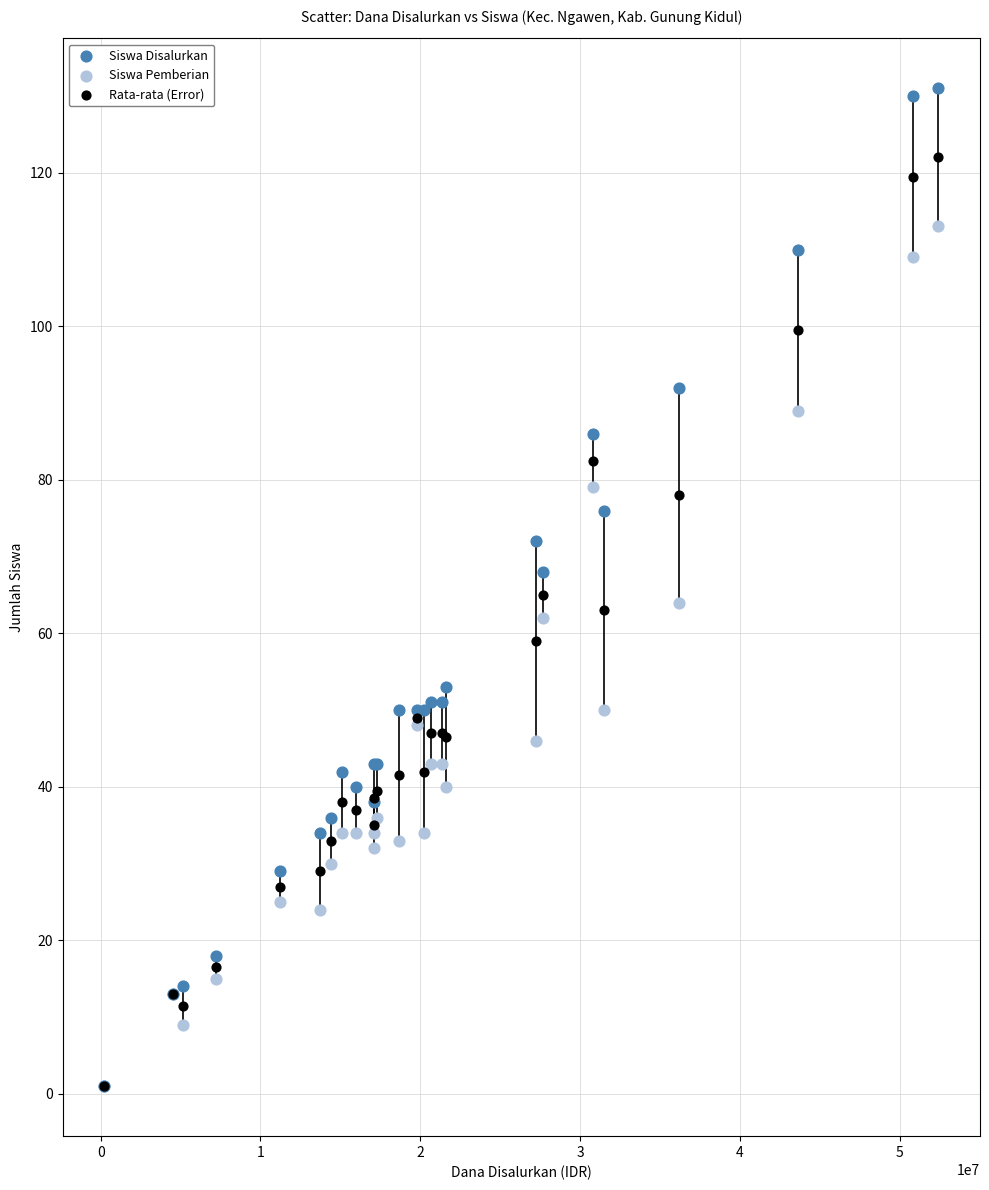

In the Siswa Pemberian series, what Y value is closest to 57?

62.0